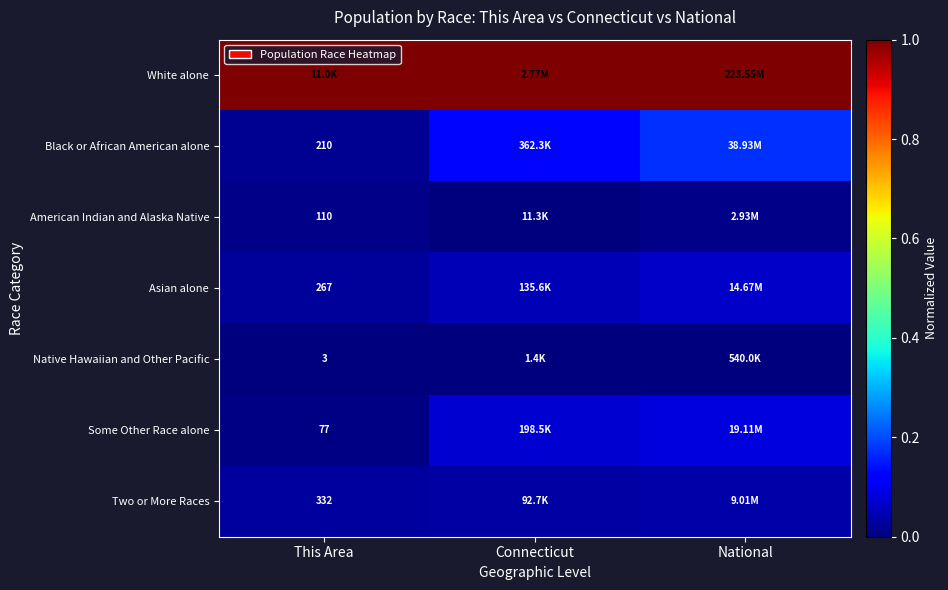

The value of Asian alone at National is 0.1. True or false?

False